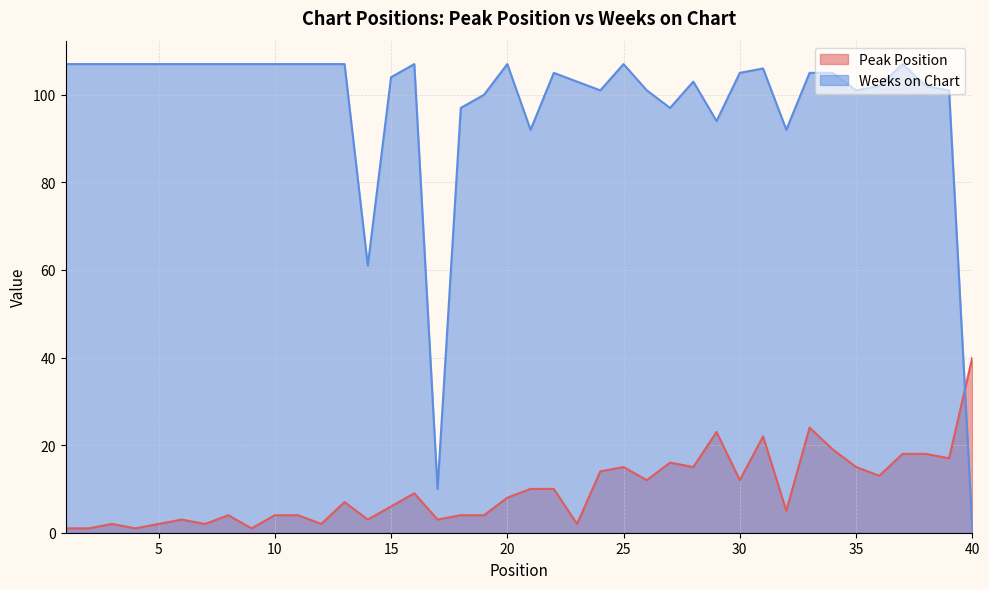

What is the value of the Weeks on Chart point at the 15th from the left?

104